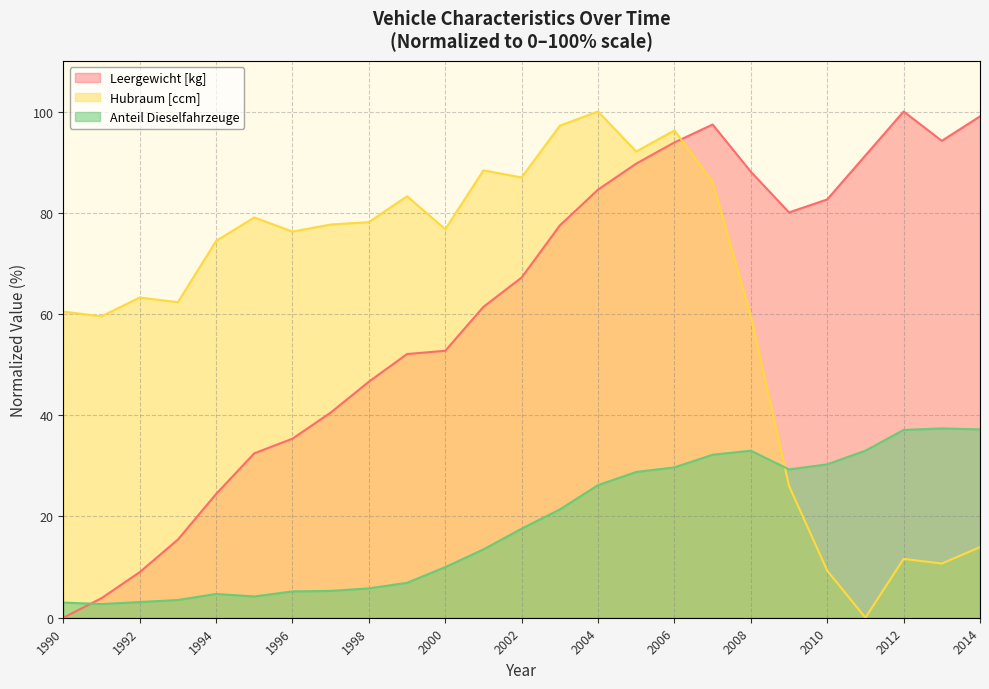

Is the value of Hubraum [ccm] at 1995 greater than the value of Leergewicht [kg] at 2008?

No